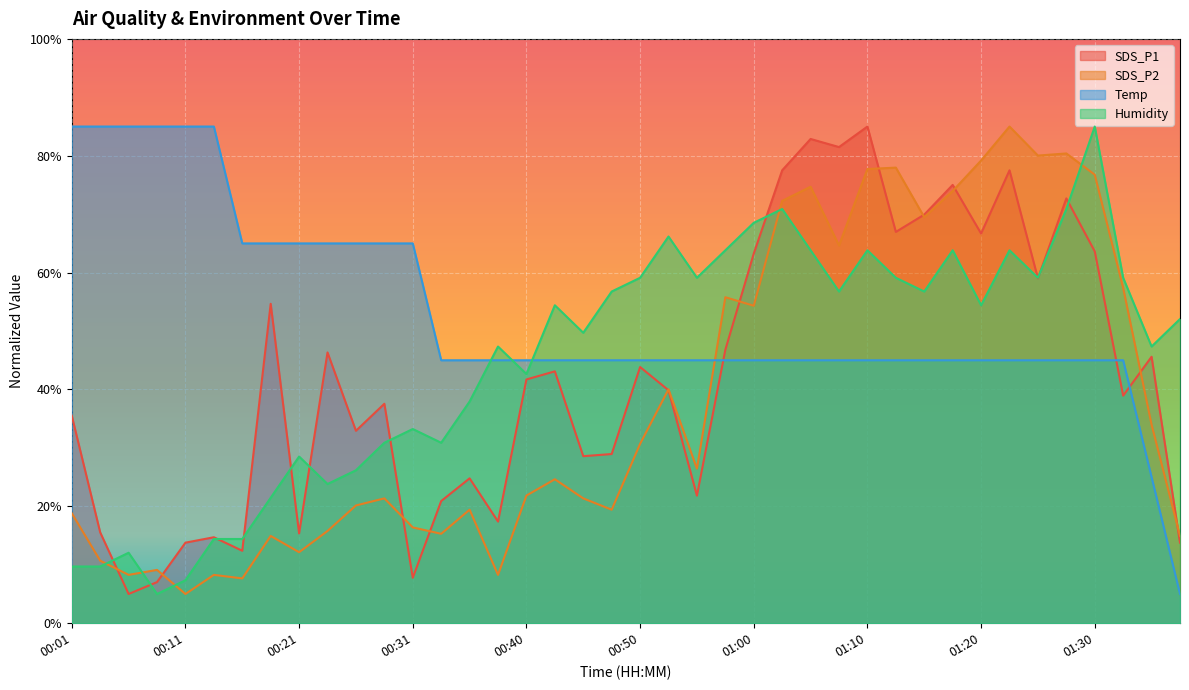

Reading right to left, what are all the values shown in this chart?

SDS_P1: 13.8	45.6	38.9	63.6	72.7	59.0	77.5	66.7	75.0	69.9	67.0	85.0	81.5	82.9	77.5	63.3	46.8	21.8	39.9	43.8	29.0	28.6	43.1	41.7	17.4	24.8	20.9	7.8	37.6	32.9	46.3	15.4	54.7	12.4	14.7	13.8	7.0	5.0	15.5	35.5
SDS_P2: 14.9	34.0	57.4	76.8	80.4	80.0	85.0	79.2	74.0	69.5	78.0	77.7	64.6	74.7	72.3	54.3	55.8	26.5	40.0	30.7	19.4	21.4	24.6	21.8	8.3	19.4	15.3	16.4	21.4	20.2	15.8	12.2	14.9	7.7	8.3	5.0	9.1	8.3	10.7	18.8
Temp: 5.0	25.0	45.0	45.0	45.0	45.0	45.0	45.0	45.0	45.0	45.0	45.0	45.0	45.0	45.0	45.0	45.0	45.0	45.0	45.0	45.0	45.0	45.0	45.0	45.0	45.0	45.0	65.0	65.0	65.0	65.0	65.0	65.0	65.0	85.0	85.0	85.0	85.0	85.0	85.0
Humidity: 52.1	47.4	59.1	85.0	70.9	59.1	63.8	54.4	63.8	56.8	59.1	63.8	56.8	63.8	70.9	68.5	63.8	59.1	66.2	59.1	56.8	49.7	54.4	42.6	47.4	37.9	30.9	33.2	30.9	26.2	23.8	28.5	21.5	14.4	14.4	7.4	5.0	12.1	9.7	9.7